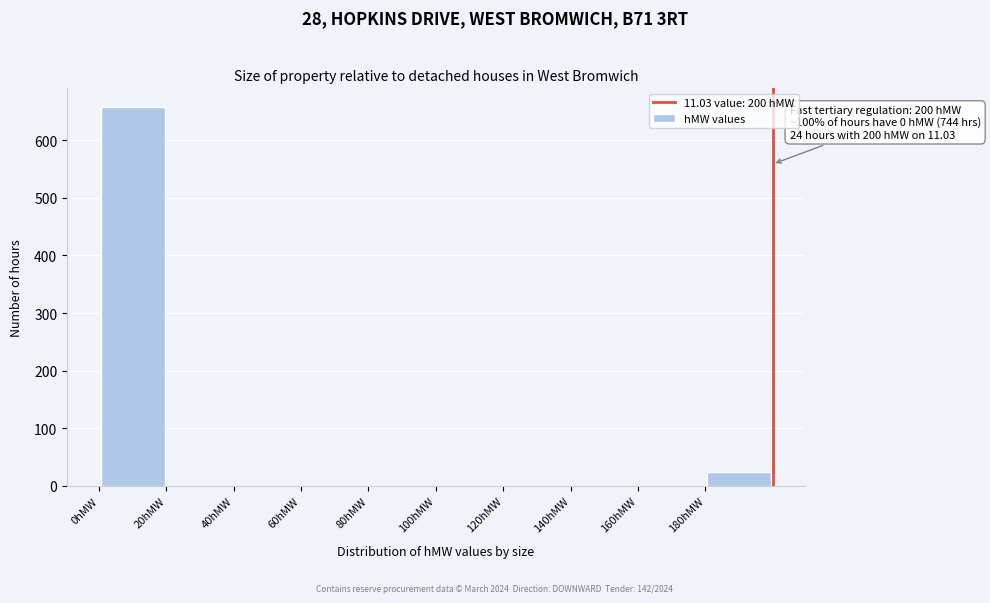

Over which range of the x-axis is the bar tallest?

0 to 20